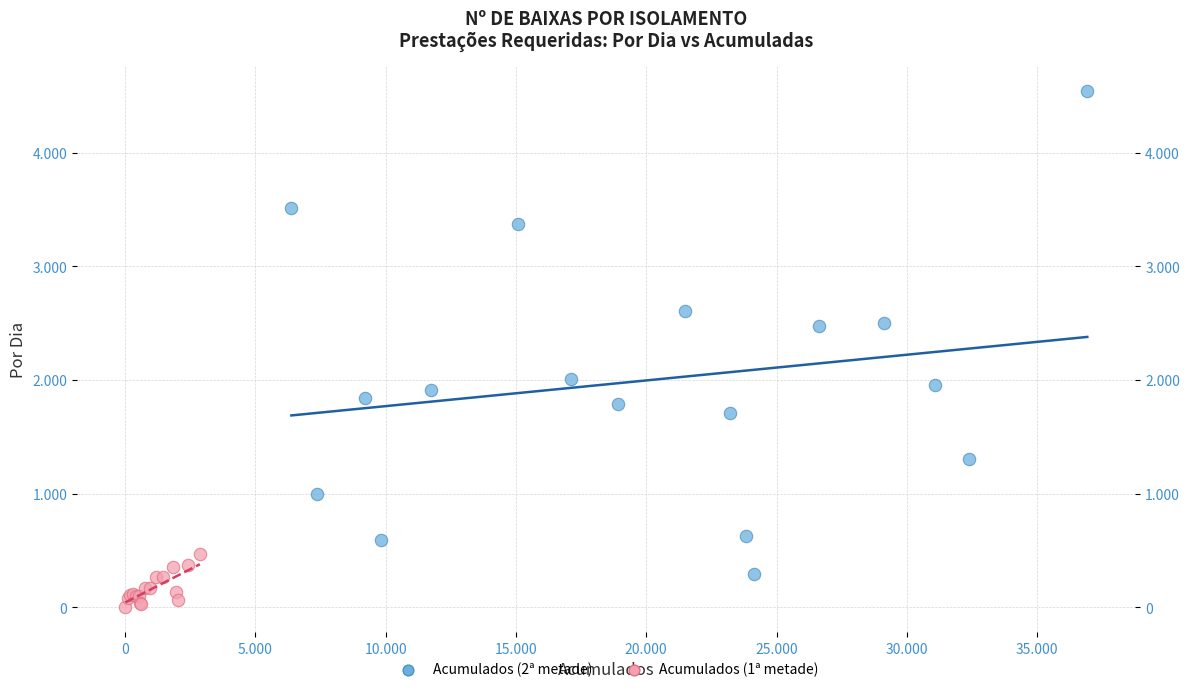

Which series reaches the maximum Y coordinate?

Acumulados (2ª metade)